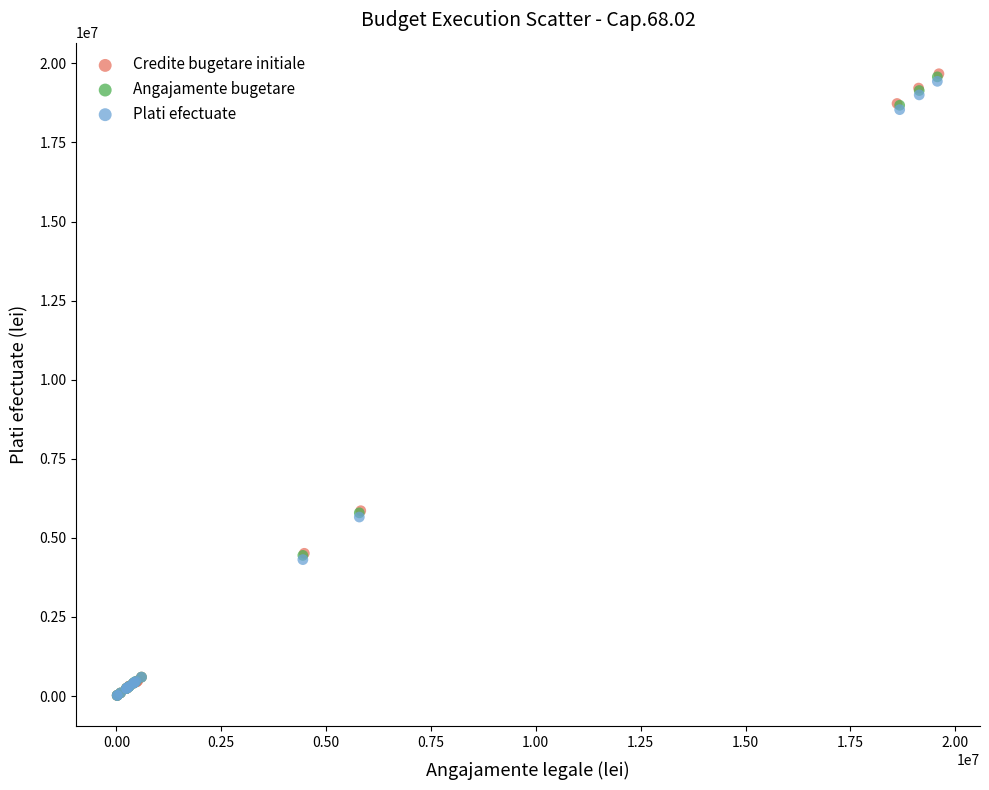

What are all the series names shown in the legend?

Credite bugetare initiale, Angajamente bugetare, Plati efectuate